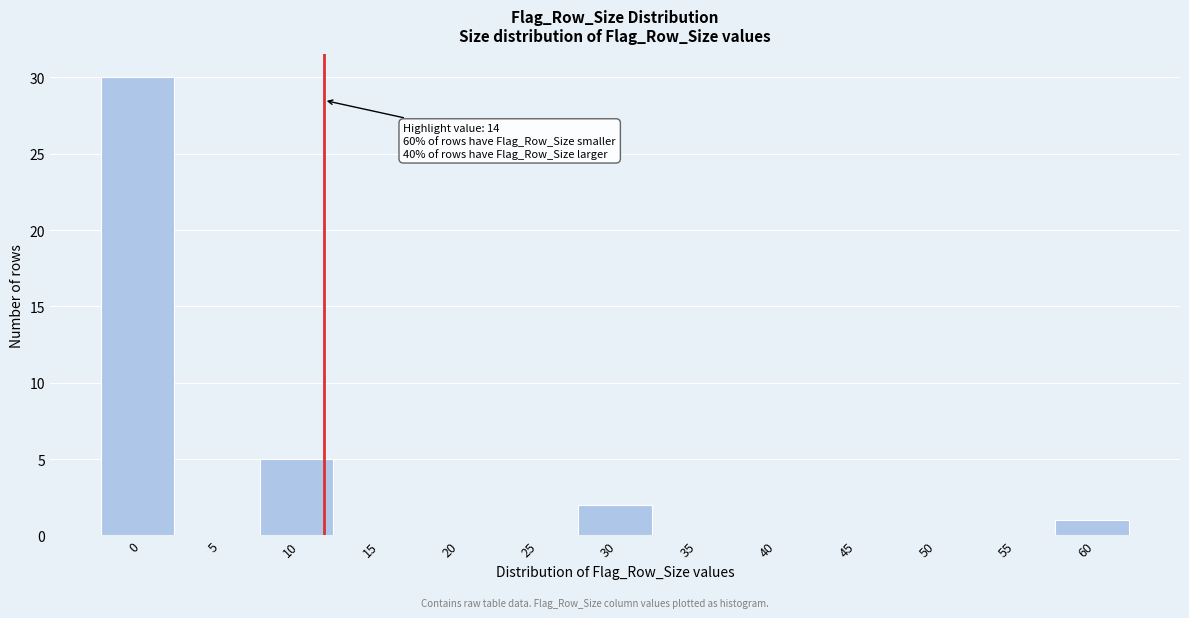

Reading right to left, what are all the values shown in this chart?

60=1	55=0	50=0	45=0	40=0	35=0	30=2	25=0	20=0	15=0	10=5	5=0	0=30